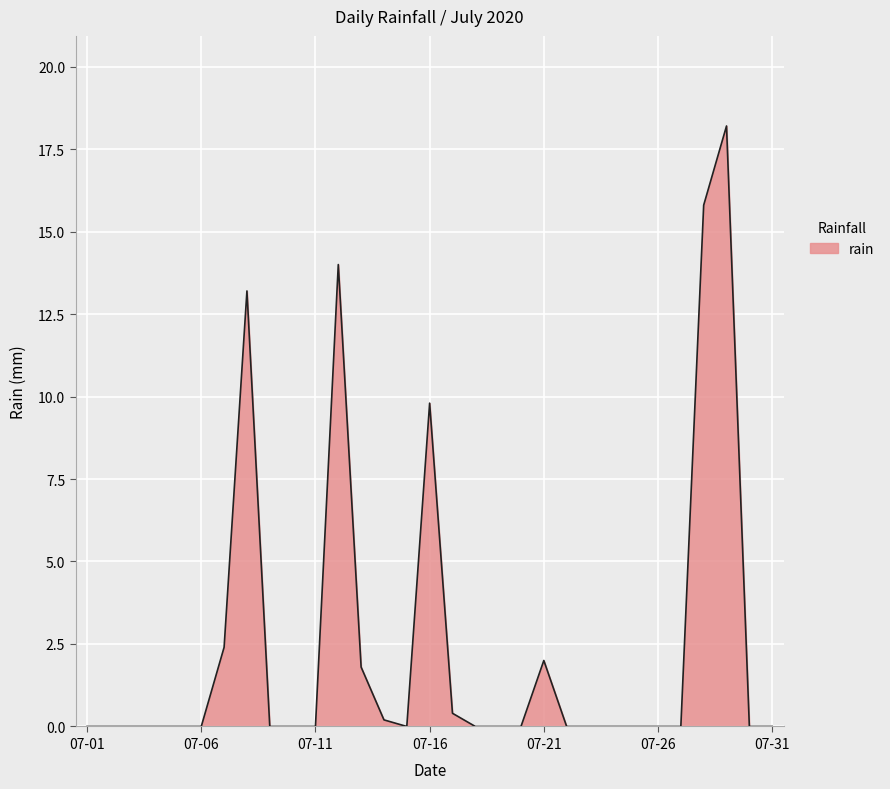

What is the difference between the maximum and minimum values?

18.2